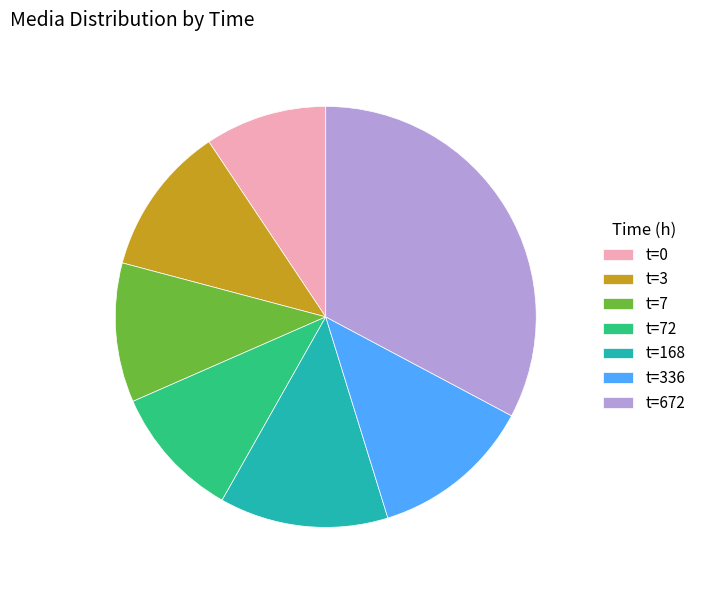

Between t=168 and t=672, which is larger?

t=672